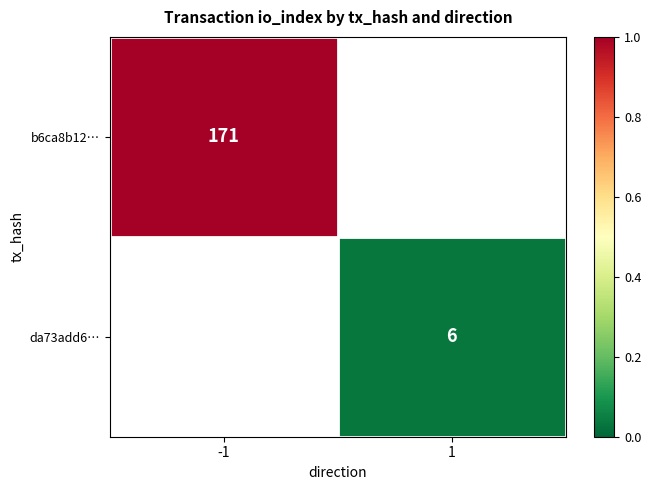

The da73add6… series shows 6 at 1. True or false?

True